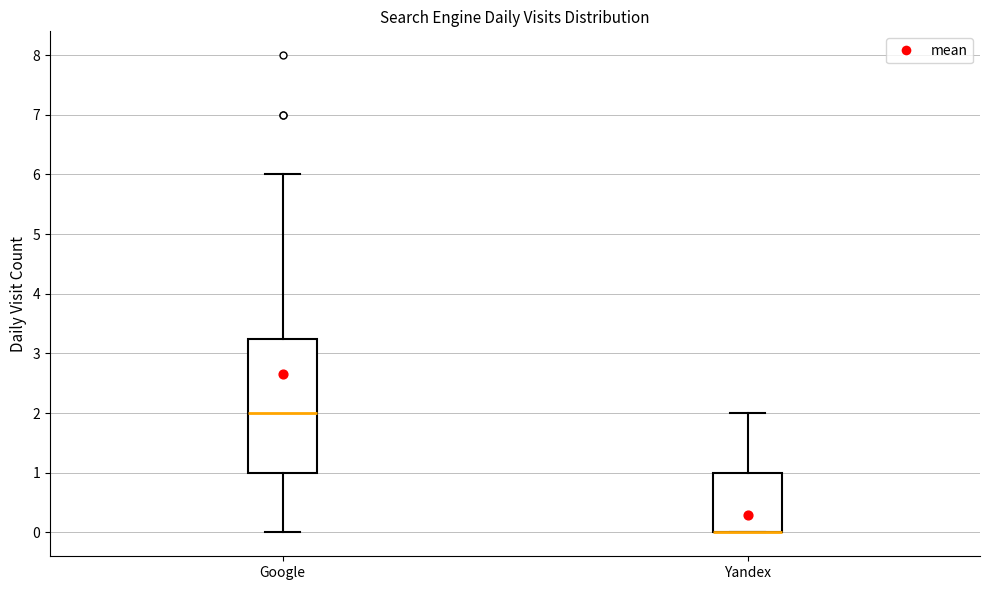

Where is the lower edge of the box for Yandex on the y-axis? The values are not printed on the chart, so give them approximately, as read against the axis.

0.0